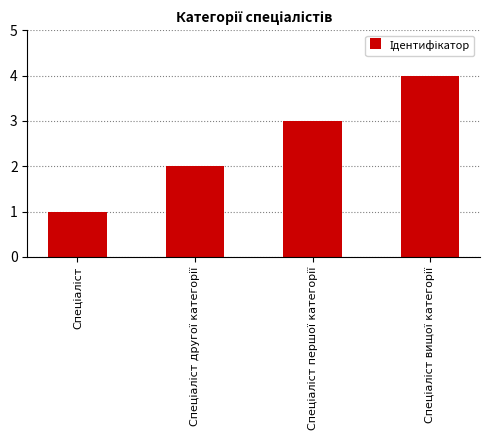

What is the sum of all values?

10